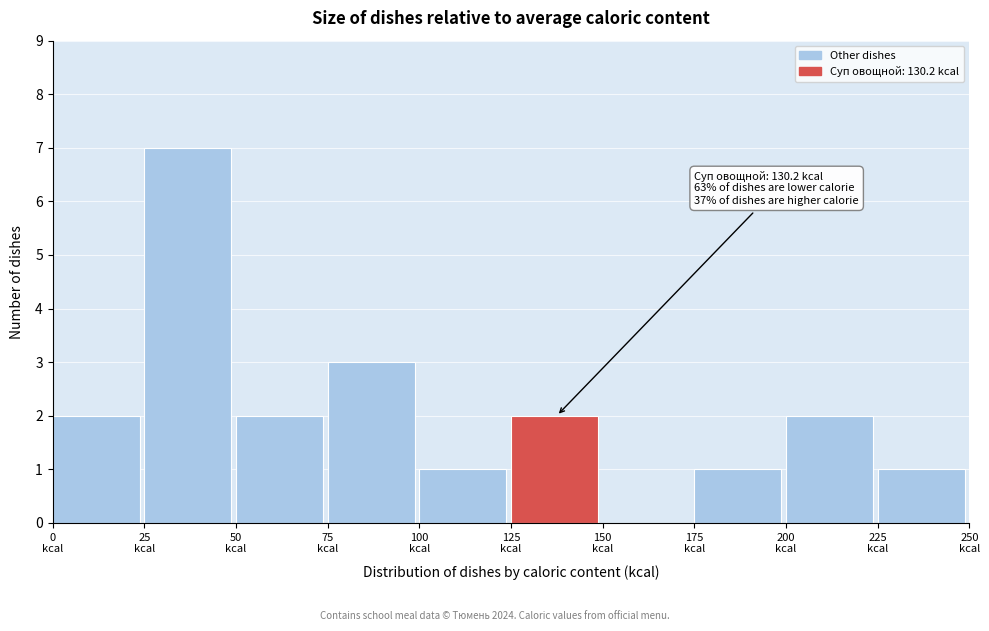

Over which range of the x-axis is the bar tallest?

25 to 50